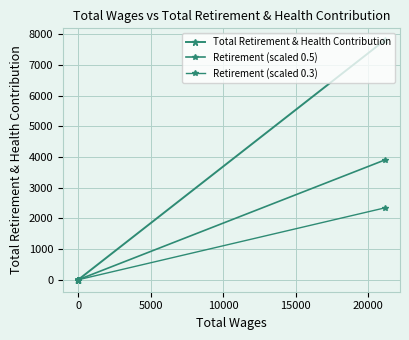

Is it true that Retirement (scaled 0.3) equals 1053 at 0?

False